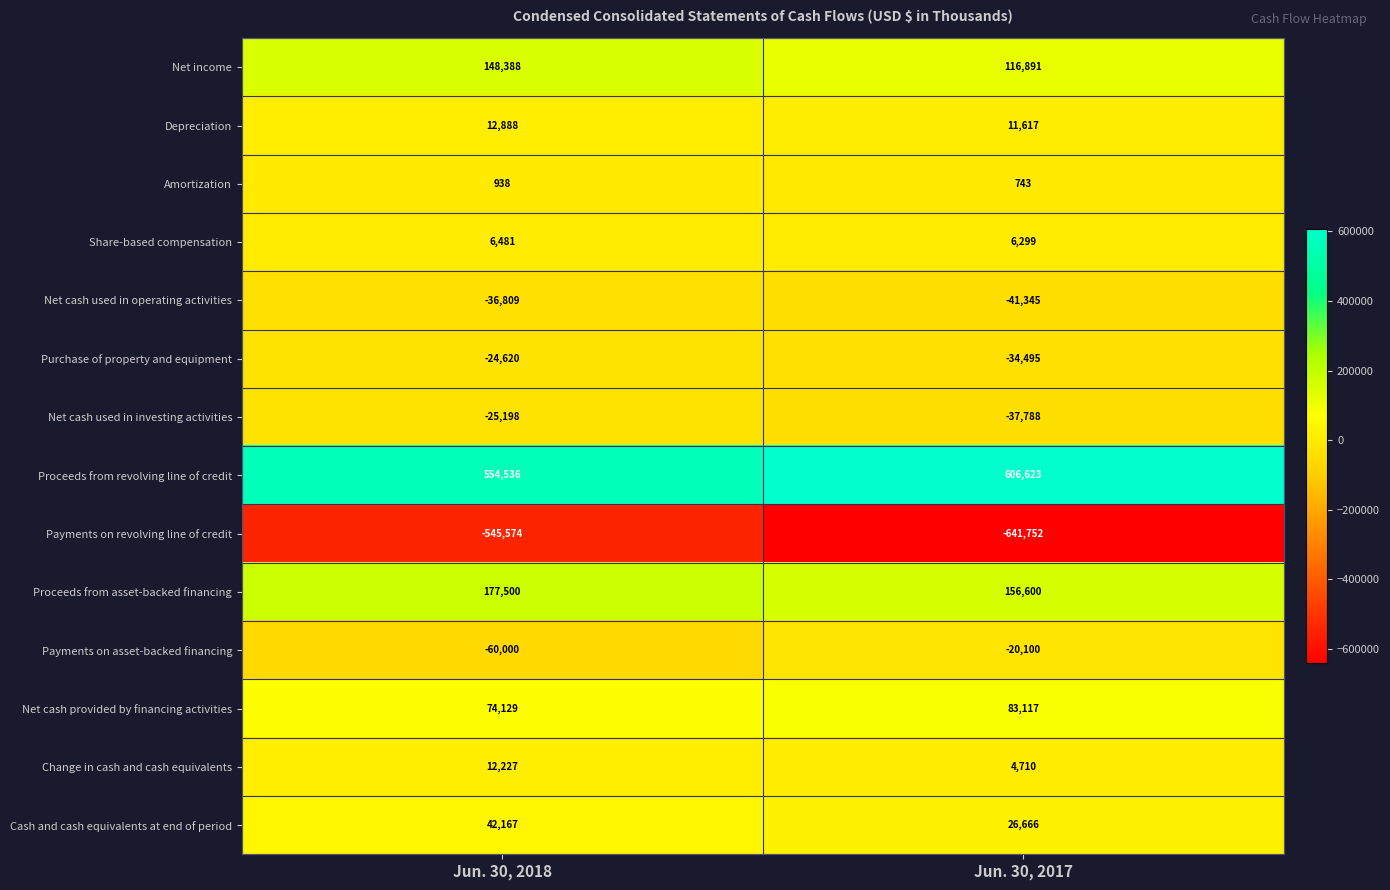

What is the sum of the Share-based compensation values at Jun. 30, 2017 and Jun. 30, 2018?

12780